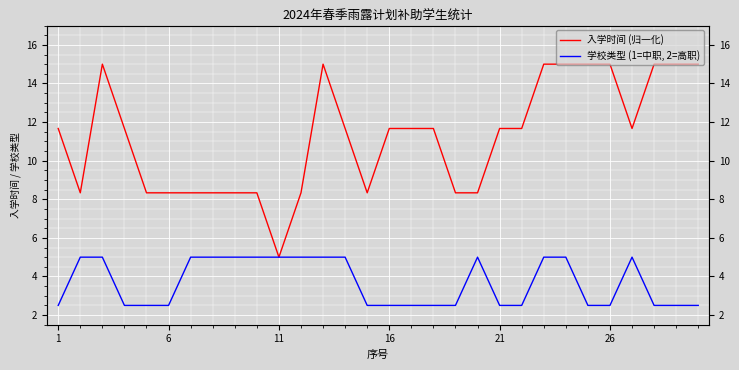

List the series in order of their peak value, highest first.

入学时间 (归一化), 学校类型 (1=中职, 2=高职)